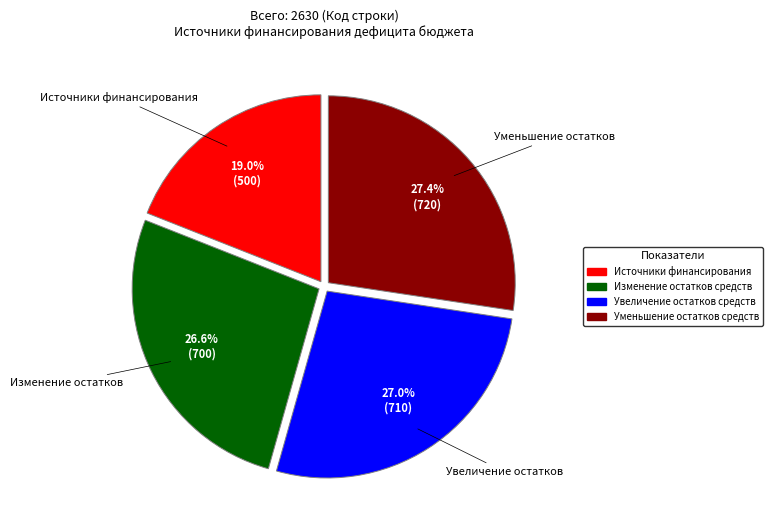

Does Уменьшение остатков средств account for over 50% of the chart?

No